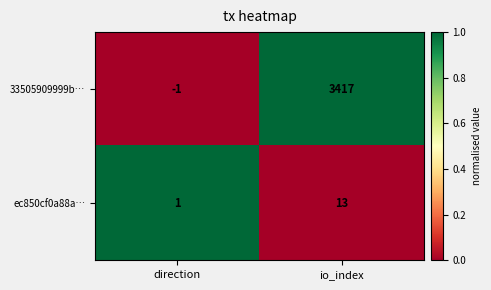

What is the total value across all series at direction?

0